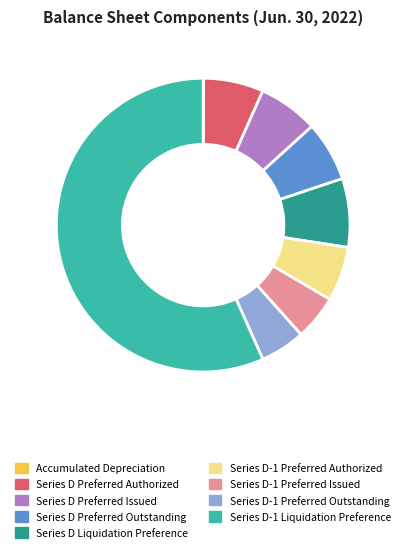

Combined, do Series D-1 Preferred Authorized and Series D-1 Preferred Issued account for over 50%?

No